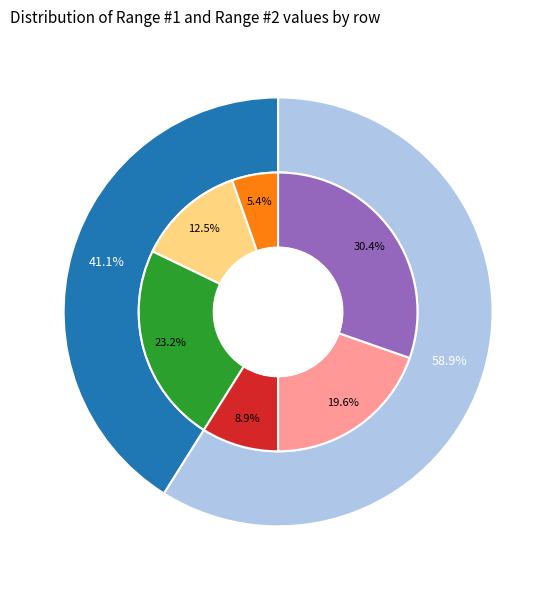

Which slice is the largest?

Row 3